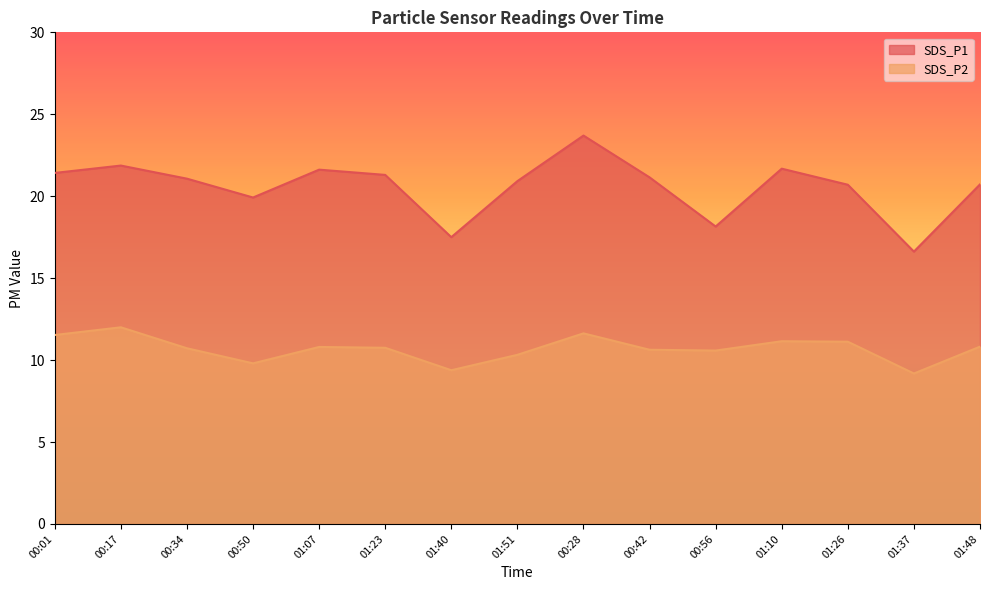

What is the minimum value shown in the chart?

9.2